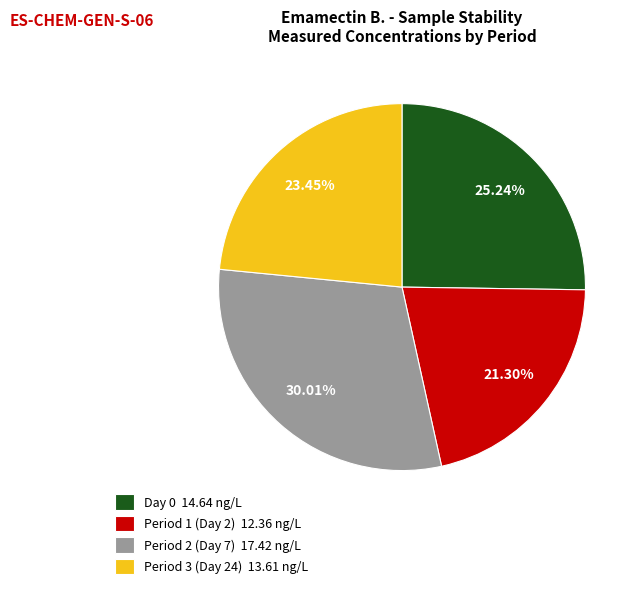

How many segments does this pie chart have?

4